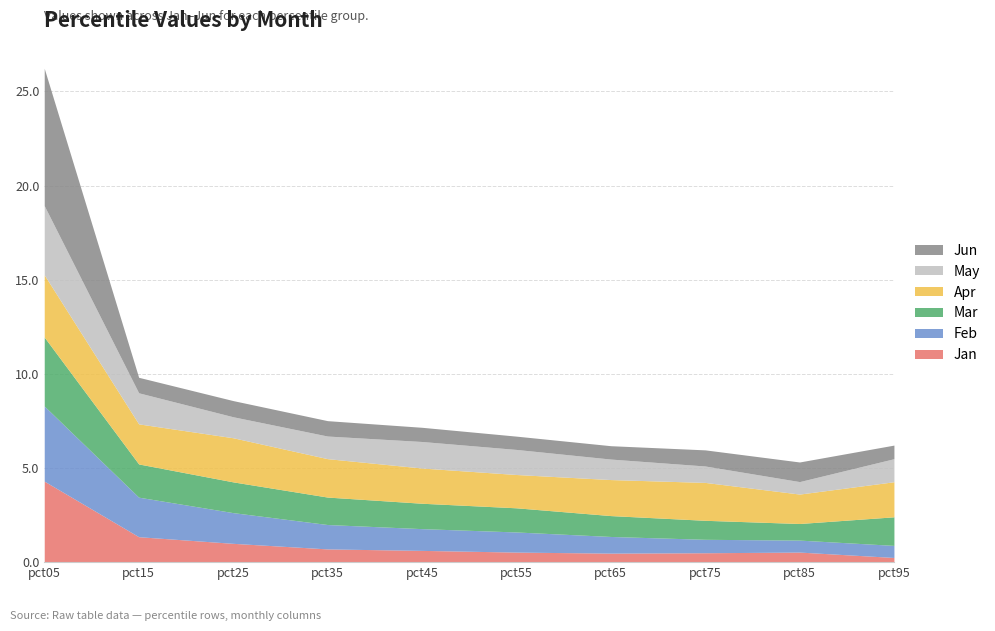

Which series has the largest range (max minus min)?

Jun